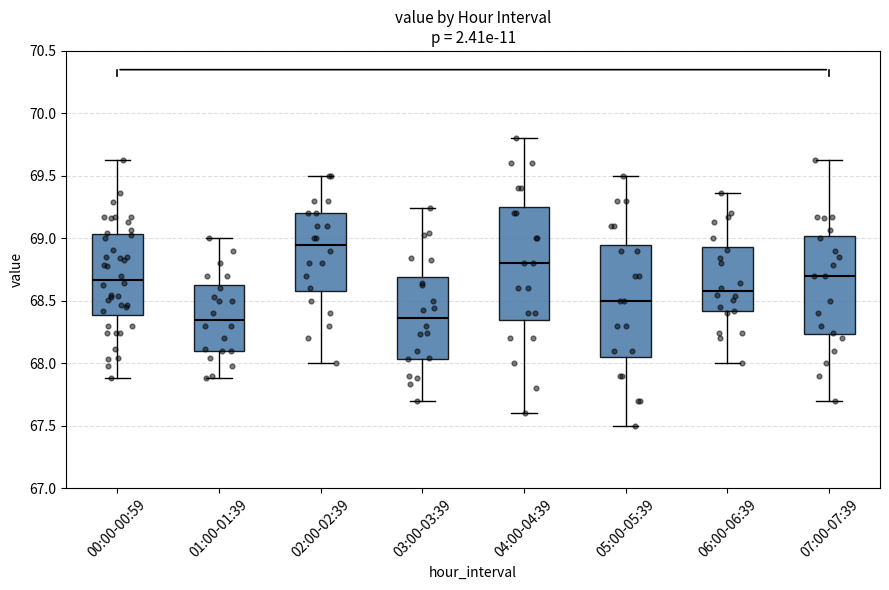

Which box's median line is the highest?

02:00-02:39